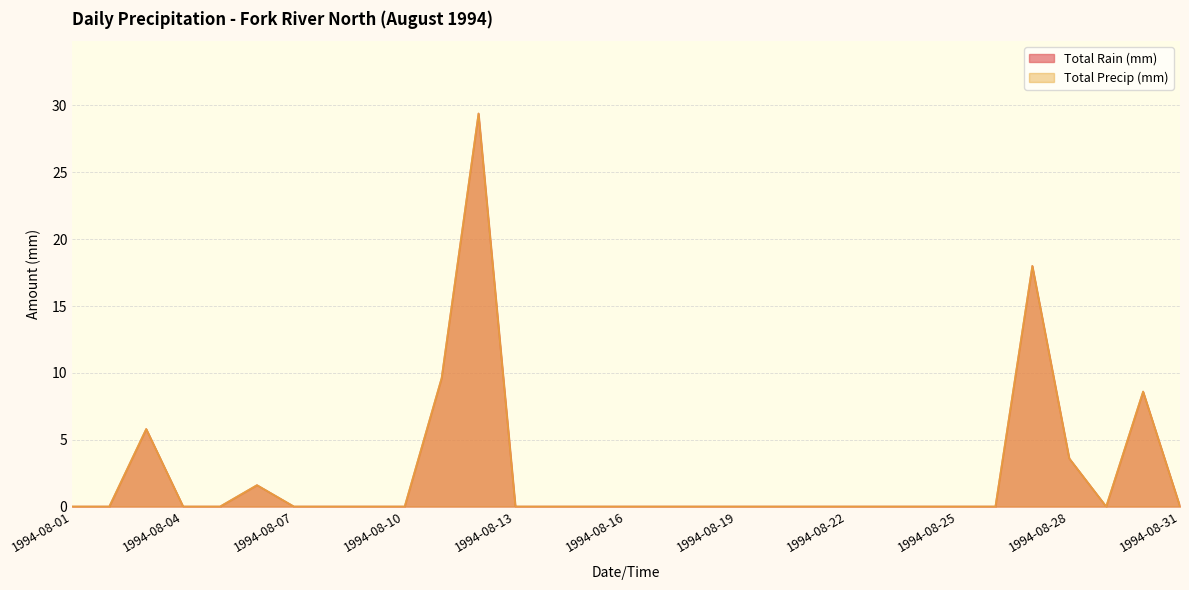

At which category is the sum across all series the highest?

1994-08-12